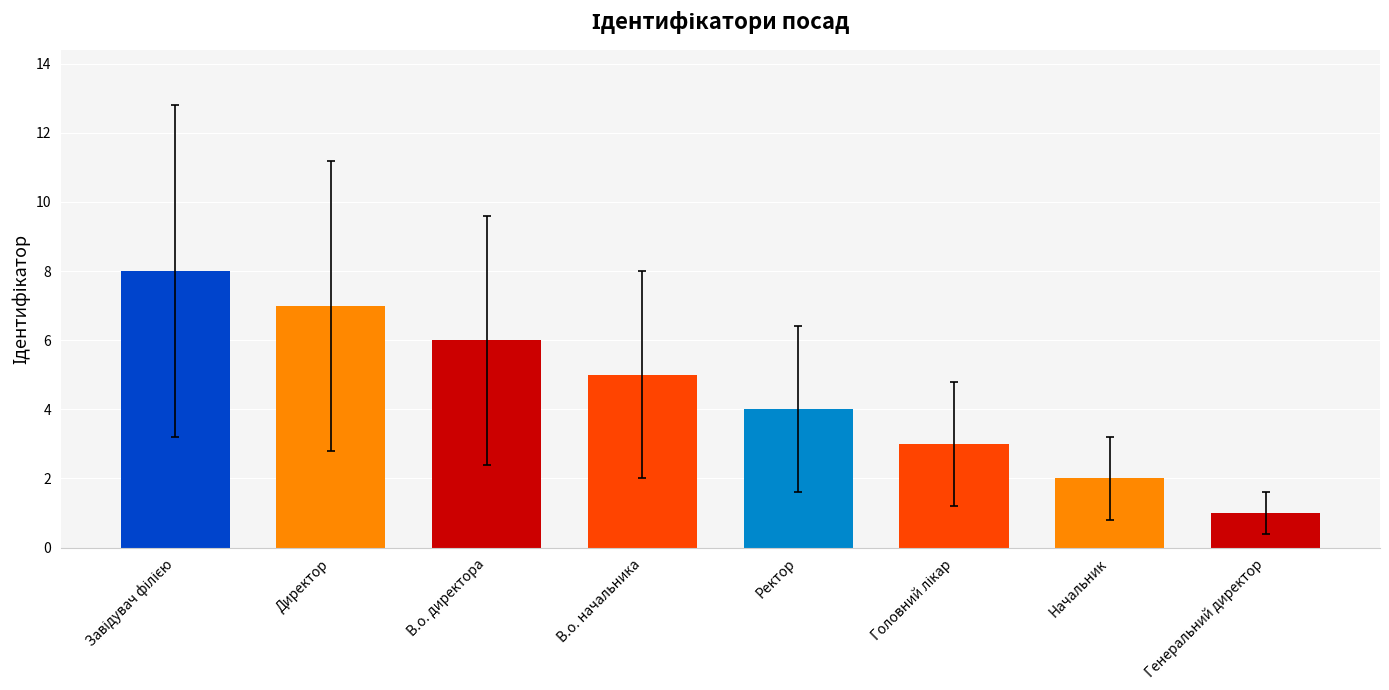

Read the value at Ректор.

4